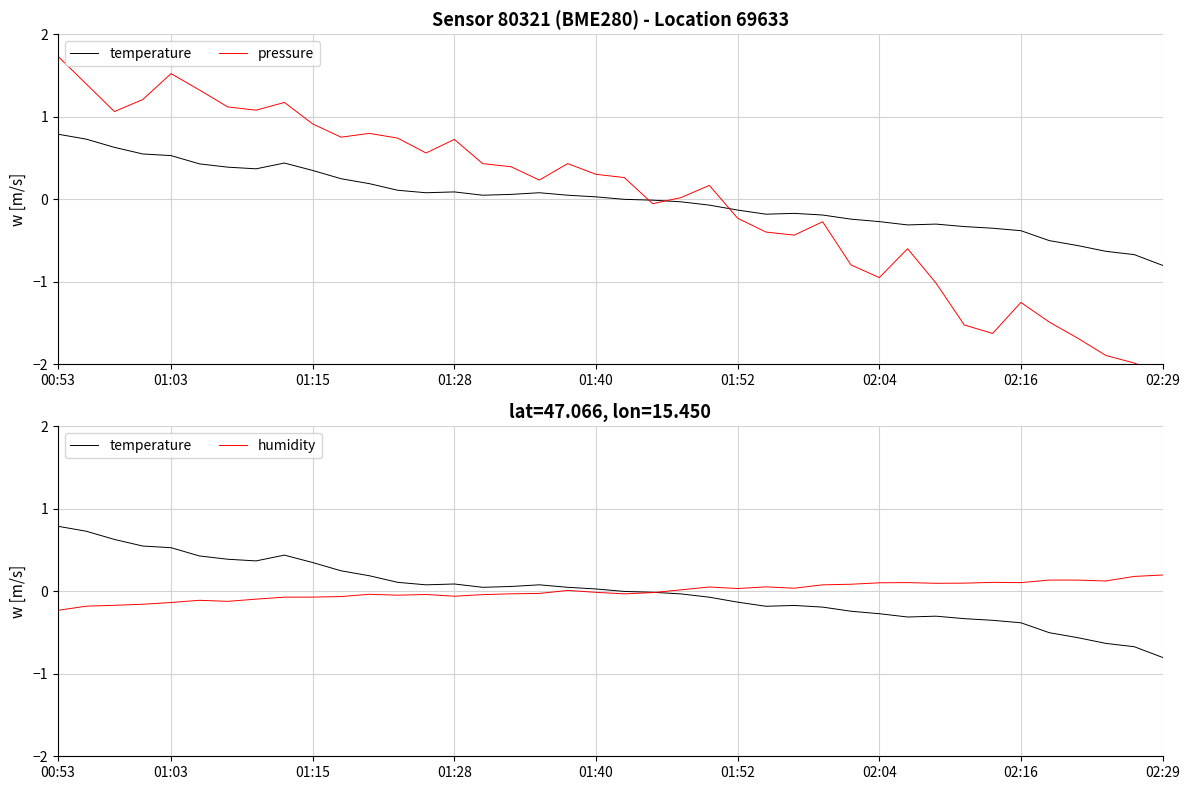

True or false: humidity and temperature cross at least once.

True